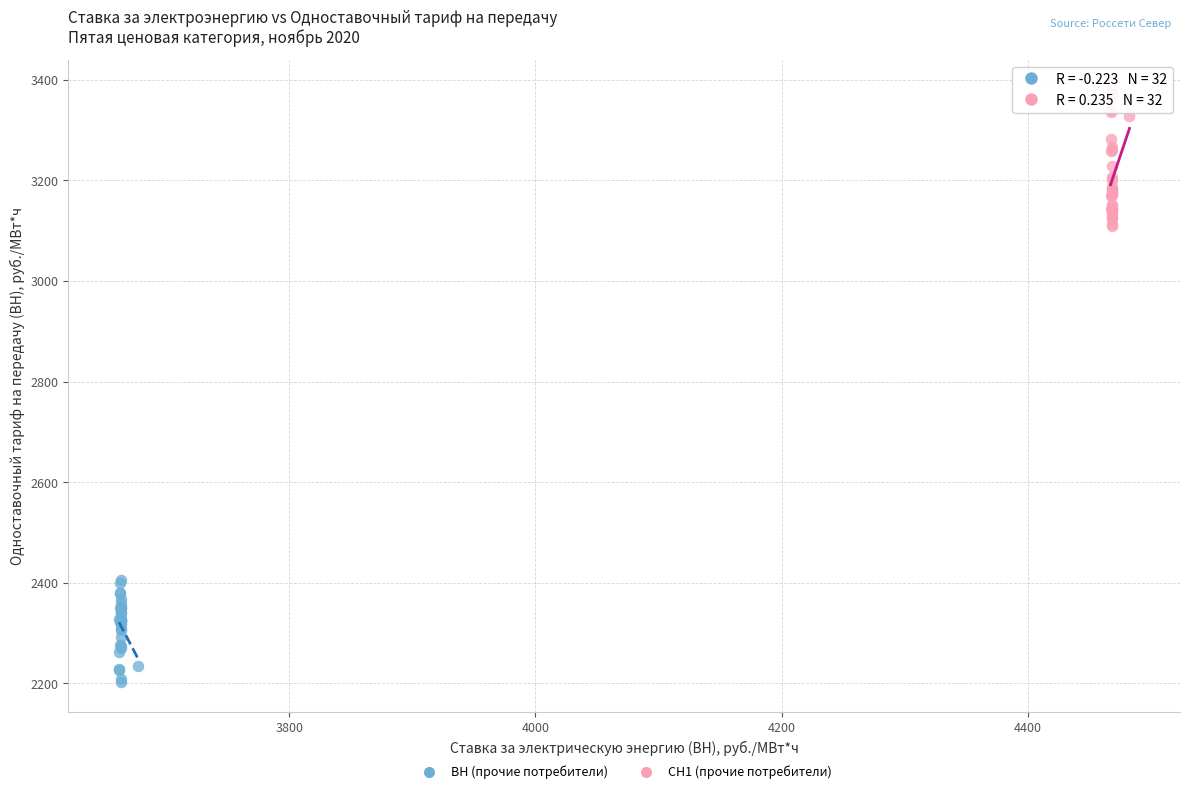

What are all the series names shown in the legend?

ВН (прочие потребители), СН1 (прочие потребители)